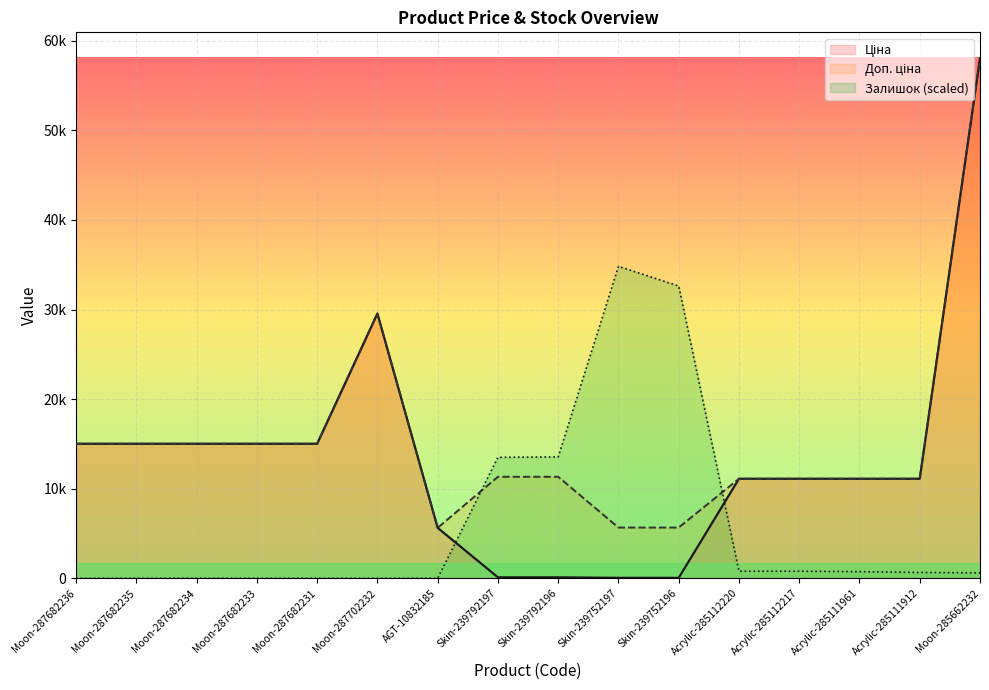

At which label does Ціна first exceed 11113?

Moon-287682236